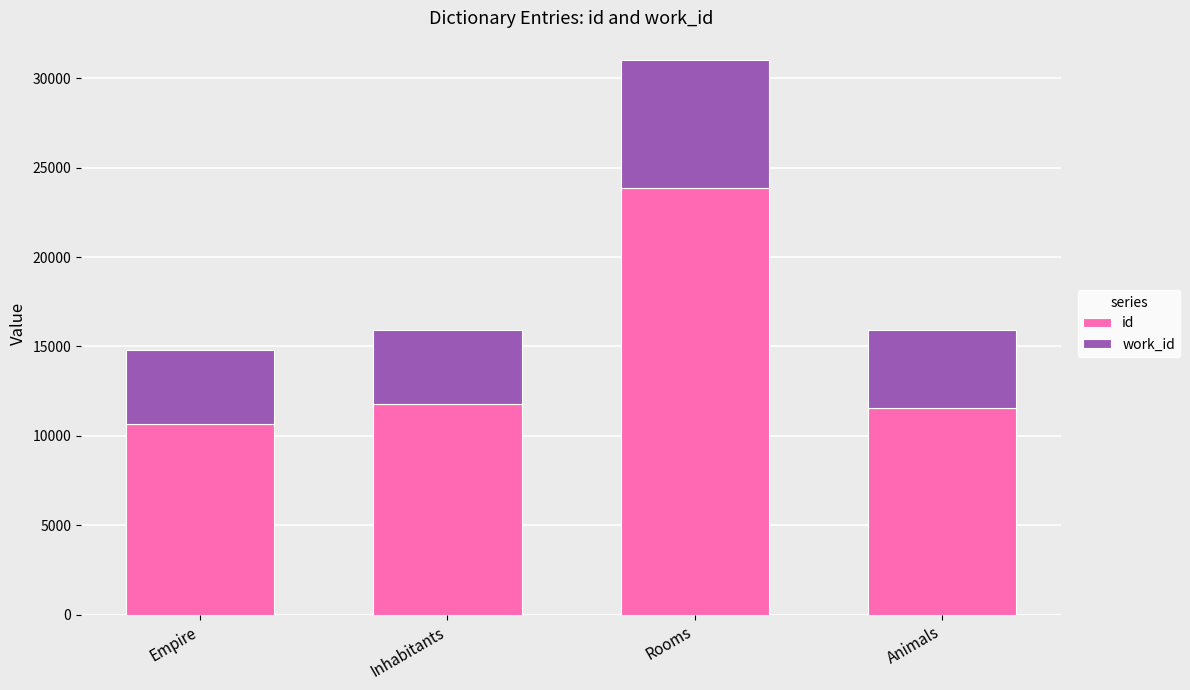

Reading left to right, list the values for the id series.

Empire=10646	Inhabitants=11773	Rooms=23860	Animals=11536